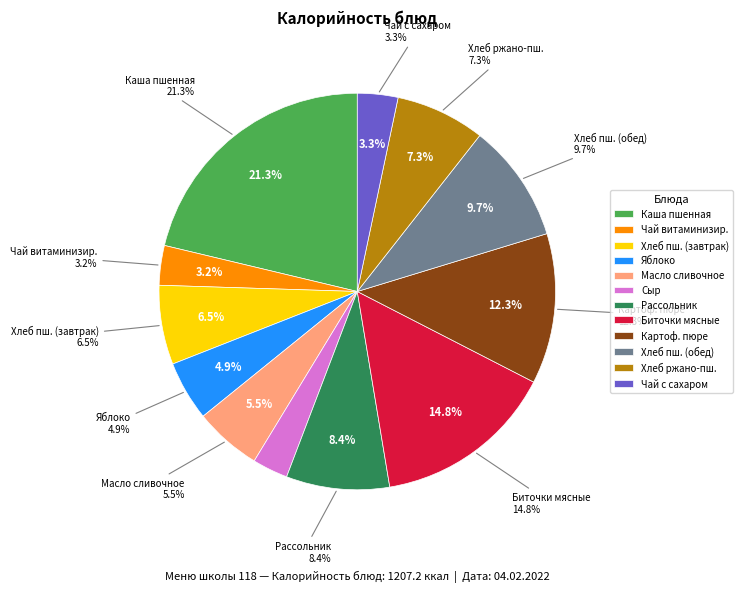

Combined, do Яблоко and Хлеб ржано-пшеничный account for over 50%?

No